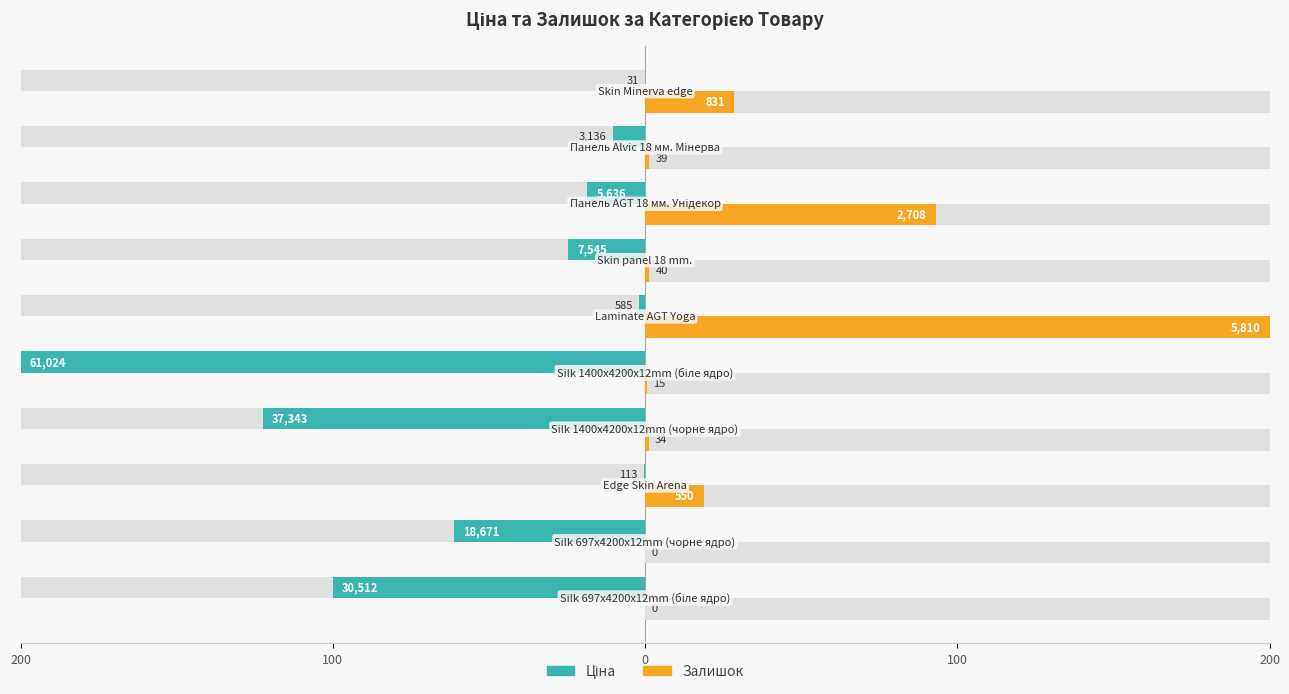

What is the average value of the Ціна series?

-53.9